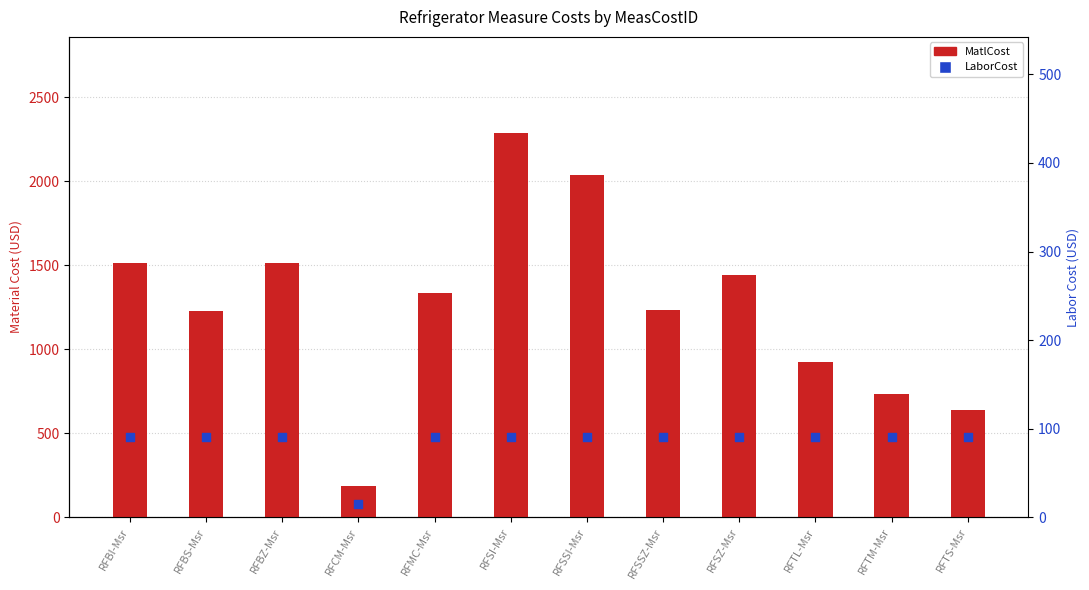

What is the total value across all series at RFMC-Msr?

1427.2